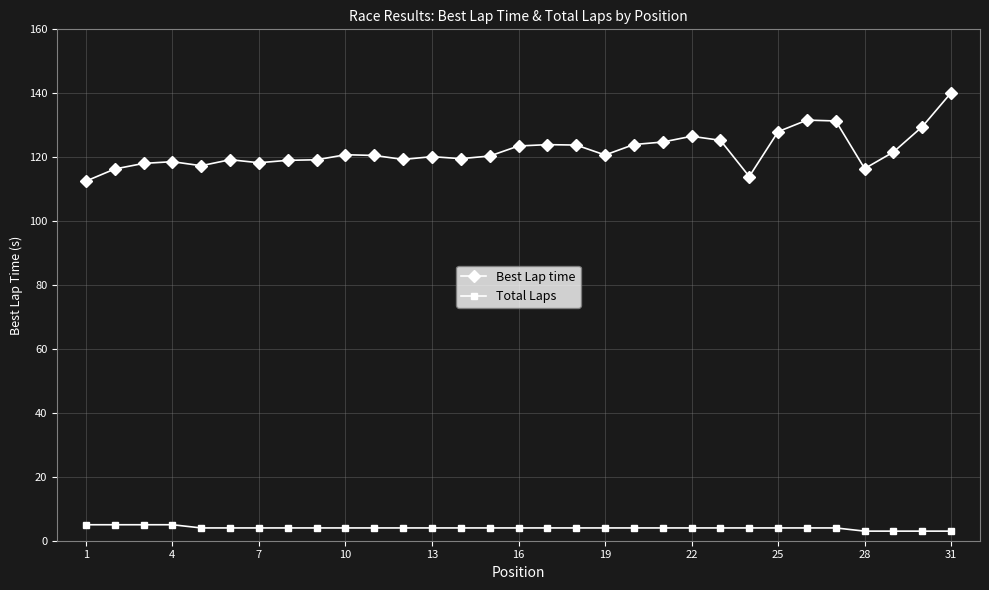

Rank the series by their maximum value, from lowest to highest.

Total Laps, Best Lap time